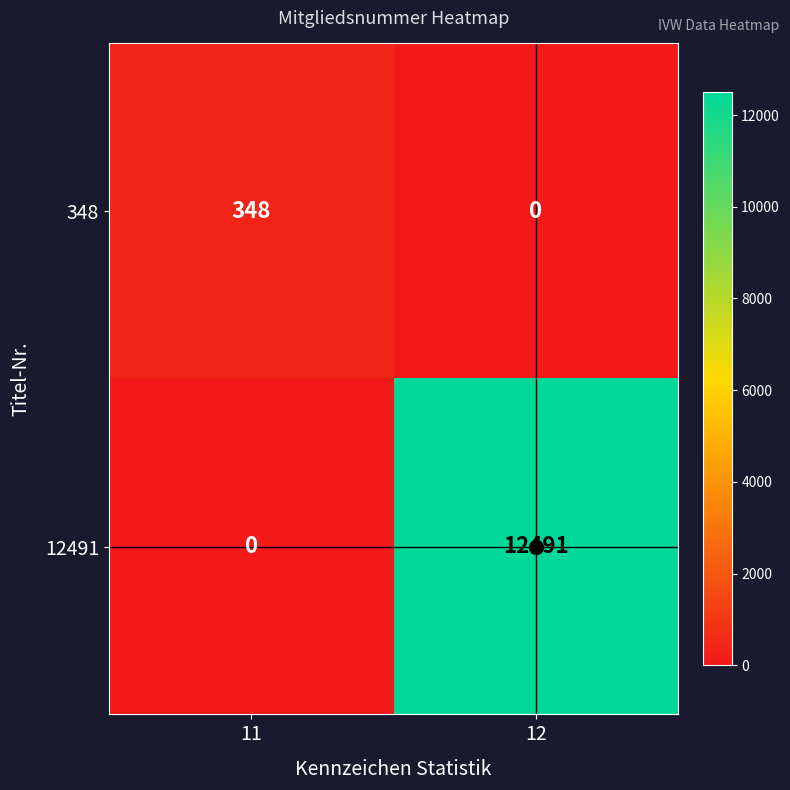

At which category is the sum across all series the highest?

12